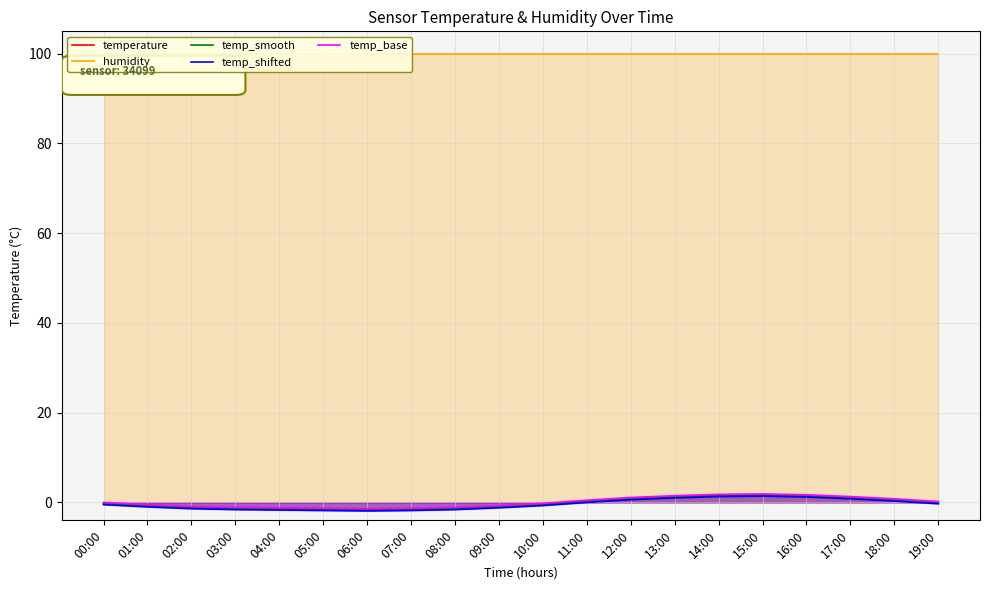

Where is temperature nearest to the value 0?

19:00